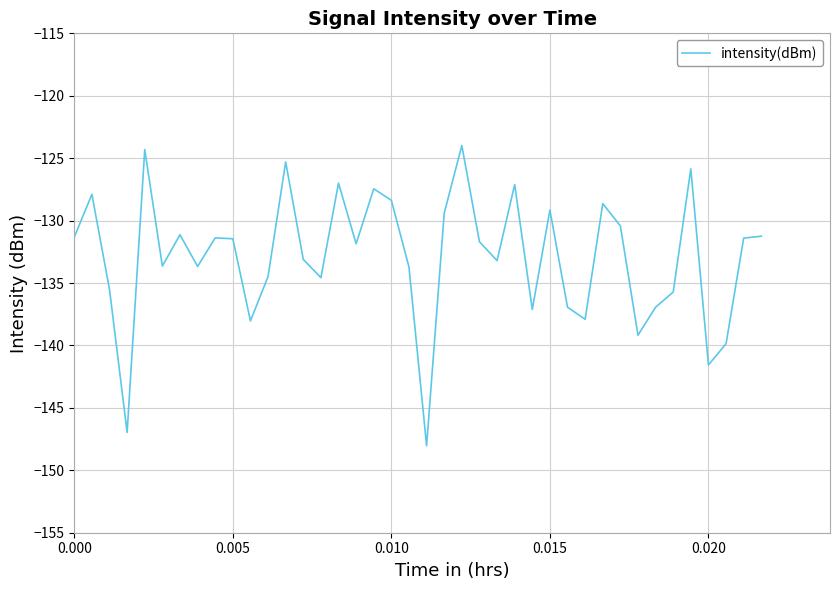

What is the maximum value shown in the chart?

-124.0